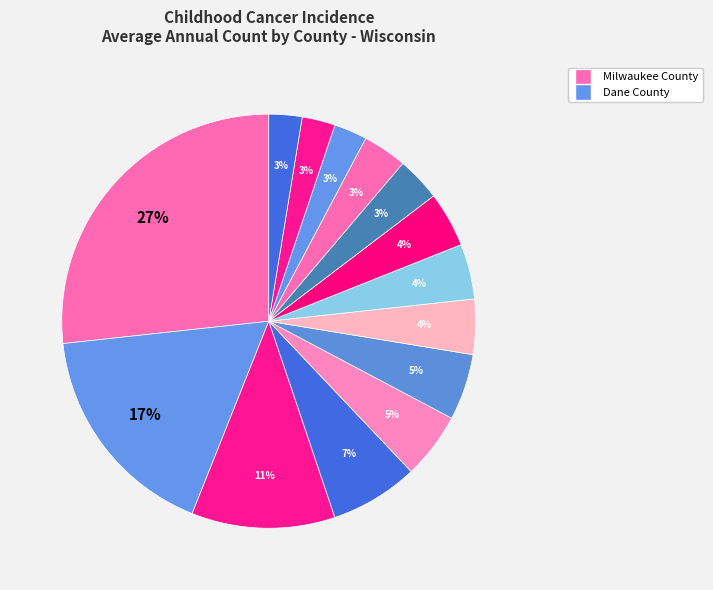

Count the number of slices in the pie.

14